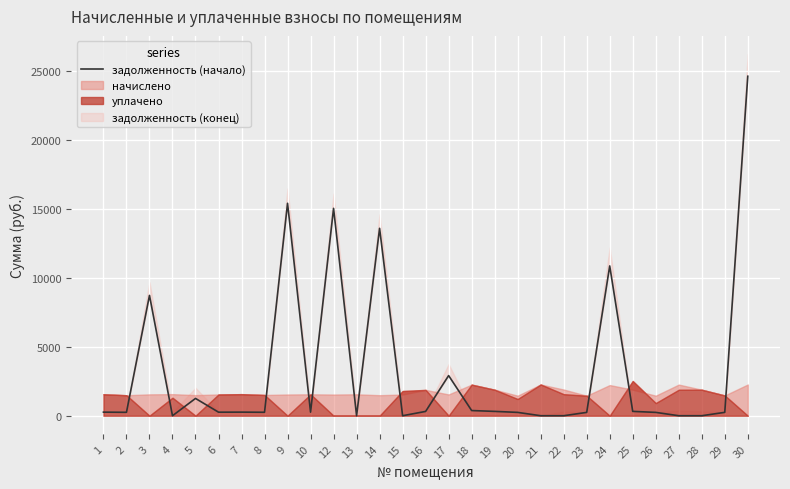

What is the average value?

3317.0